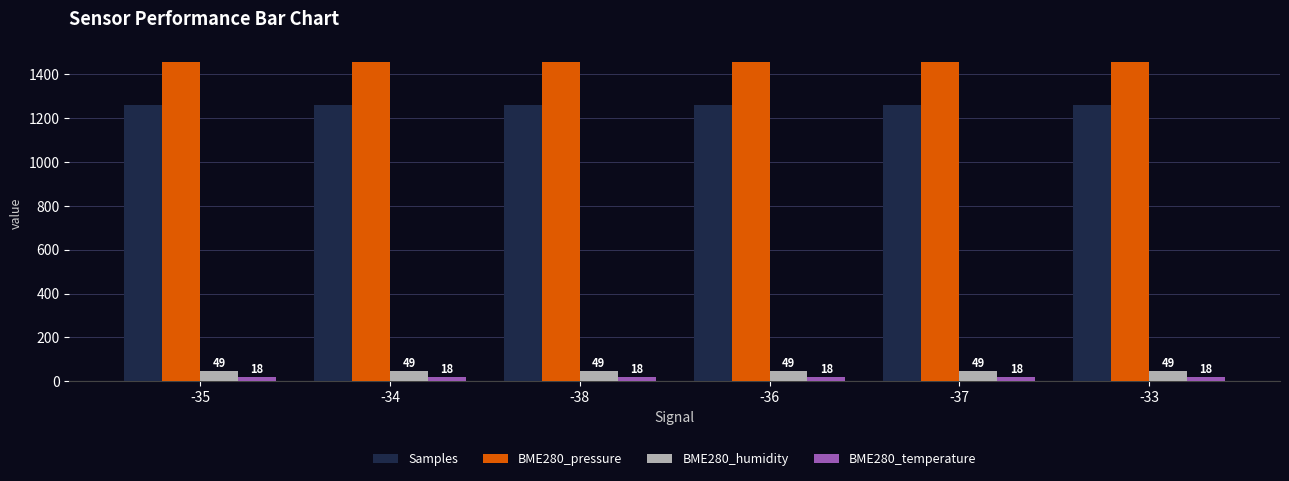

What is the sum of all BME280_pressure values?

8746.6